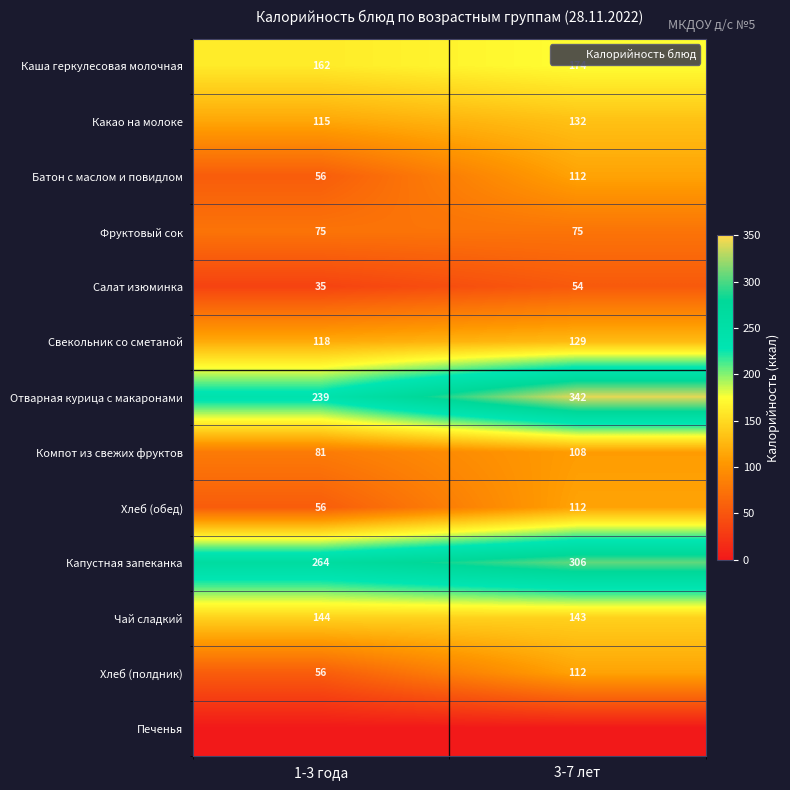

What is the difference between the highest and lowest values at 1-3 года?

264.3